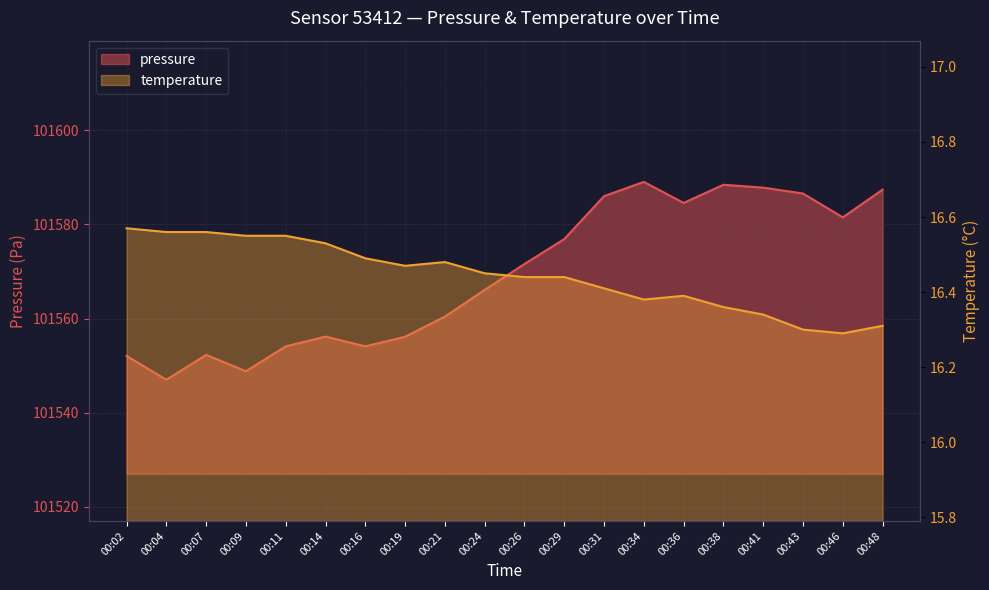

What is the value of the pressure point at the 20th from the left?

101587.4